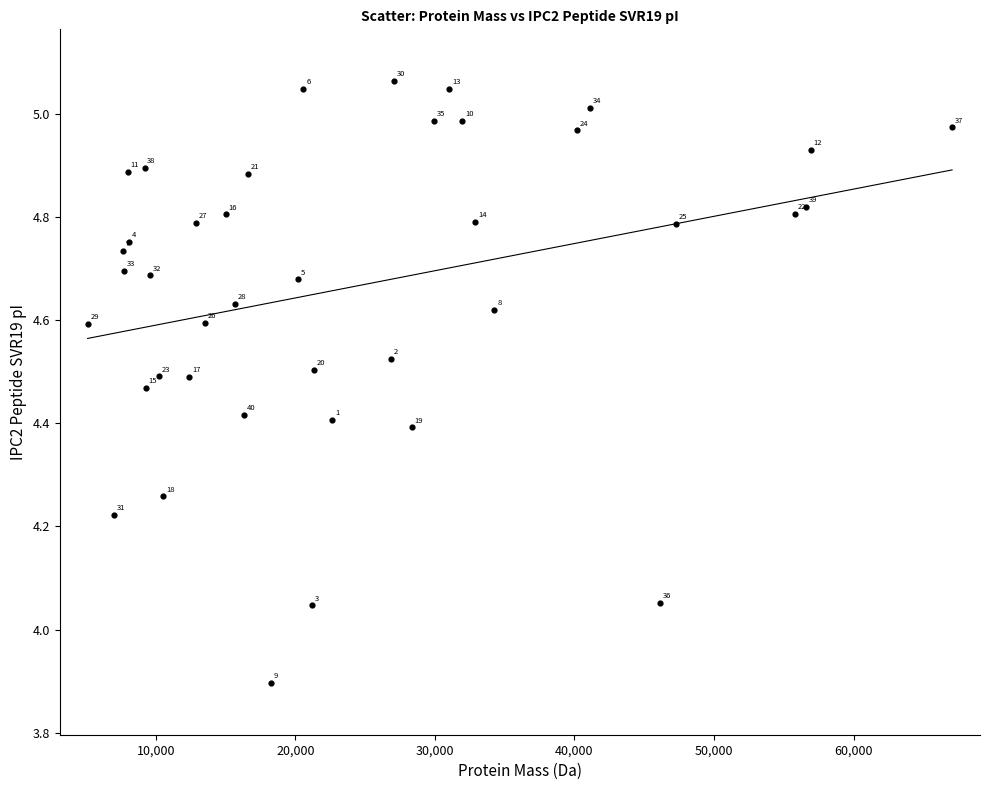

What is the range of X values (max minus min)?

61939.9